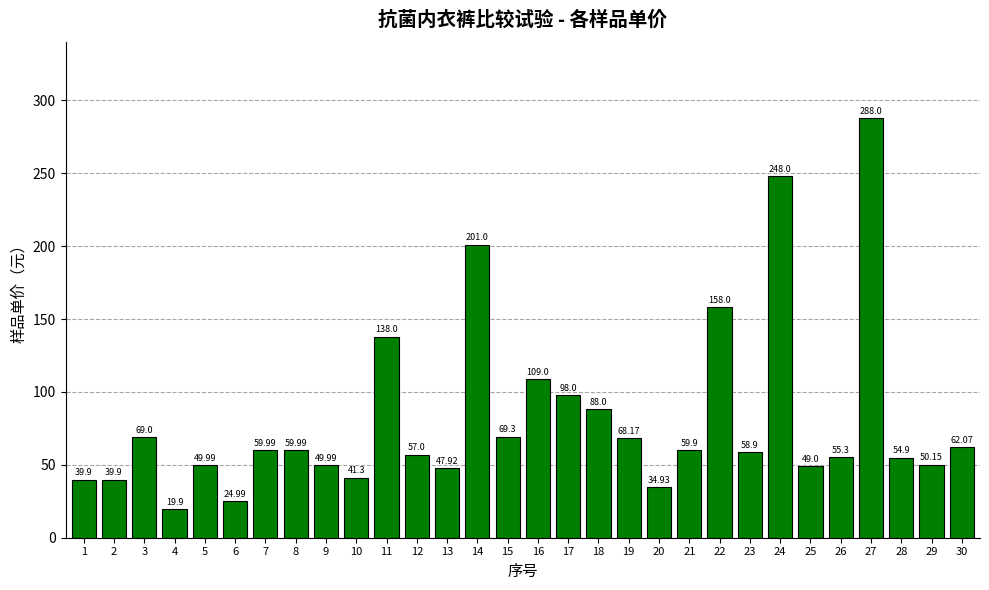

Does the chart contain any negative values?

No